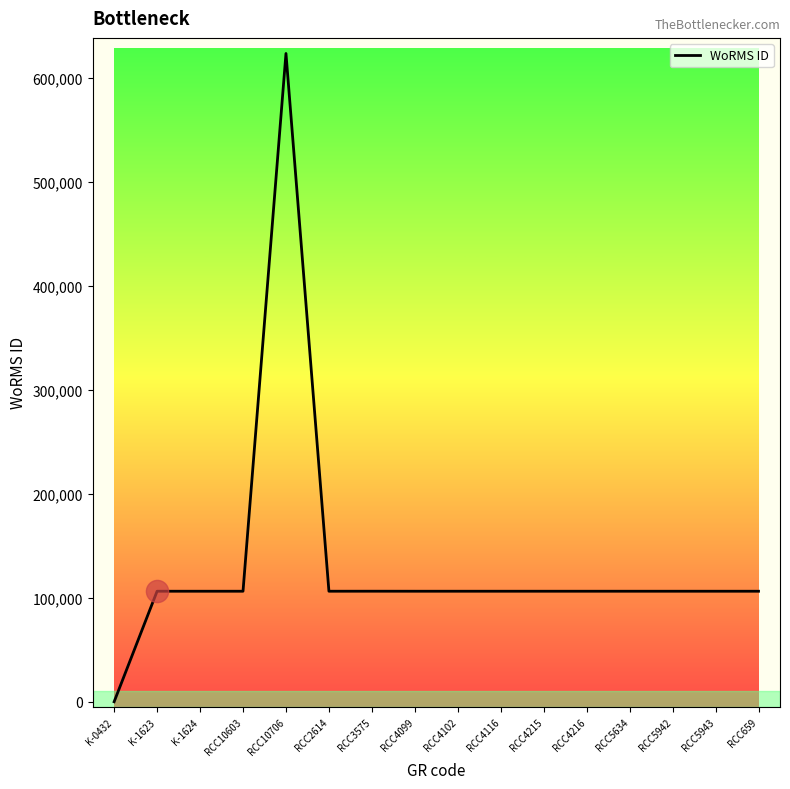

What is the ratio of the value at RCC5943 to the value at RCC4099?

1.0